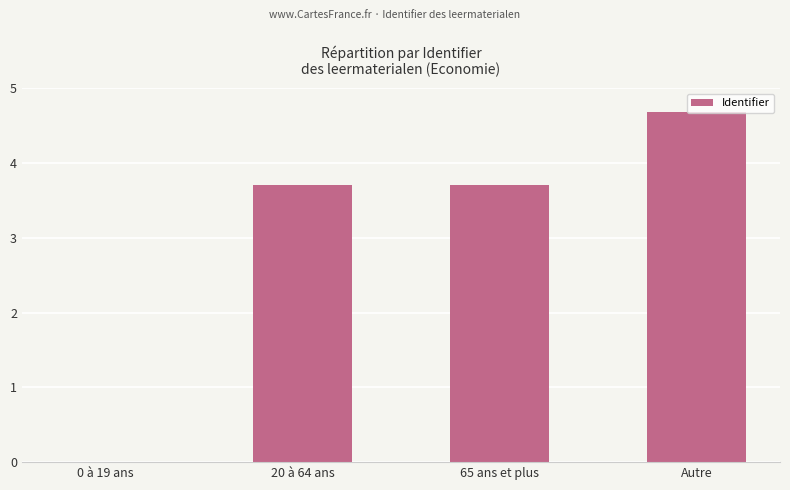

Are the bars horizontal?

No